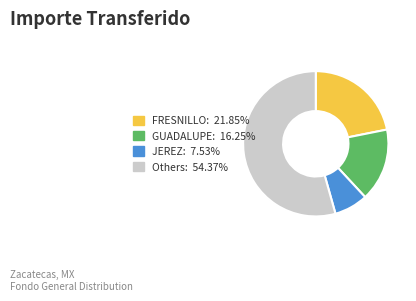

Does any single category account for the majority?

Yes